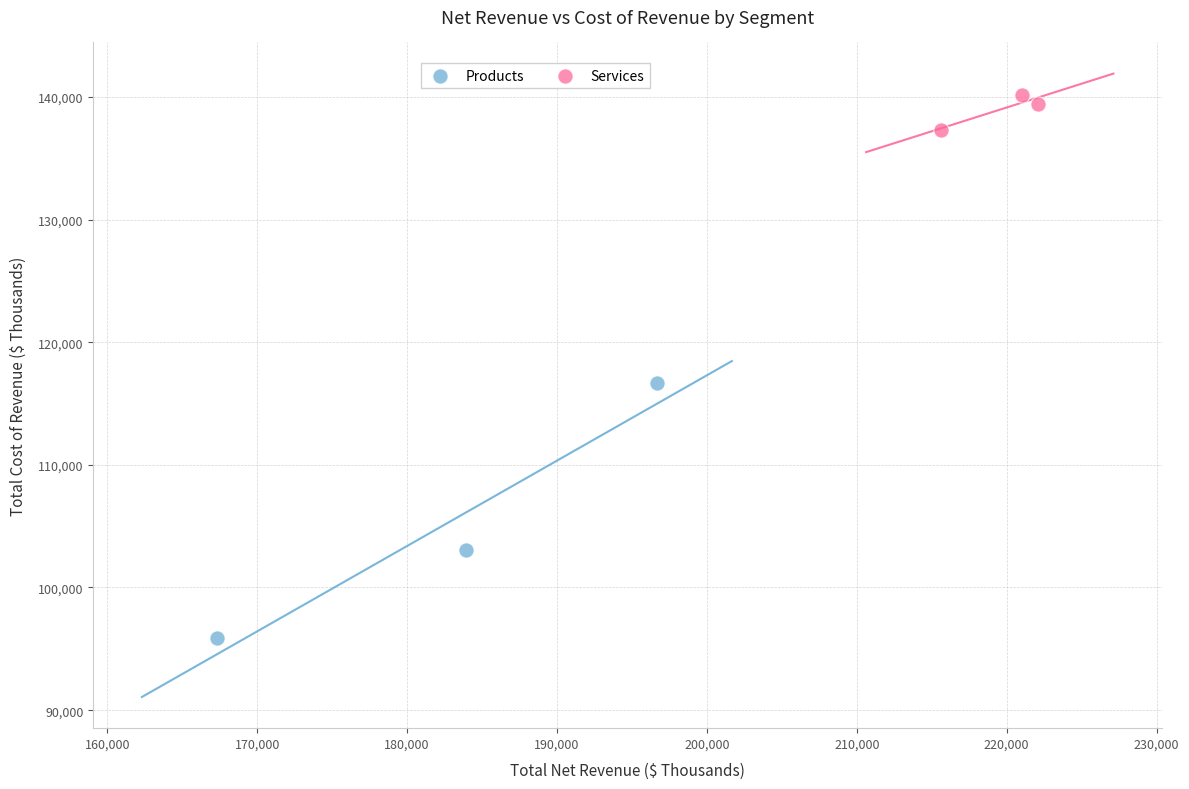

What are all the series names shown in the legend?

Products, Services